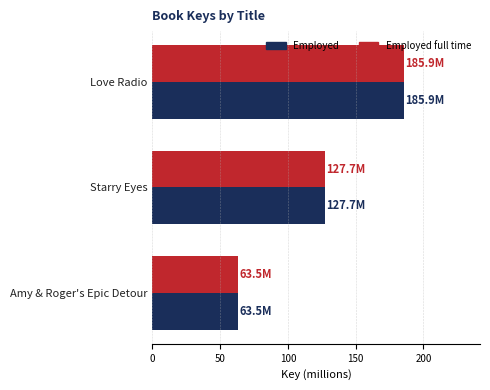

What is the difference between the second highest and minimum values in the Employed full time series?

64.2